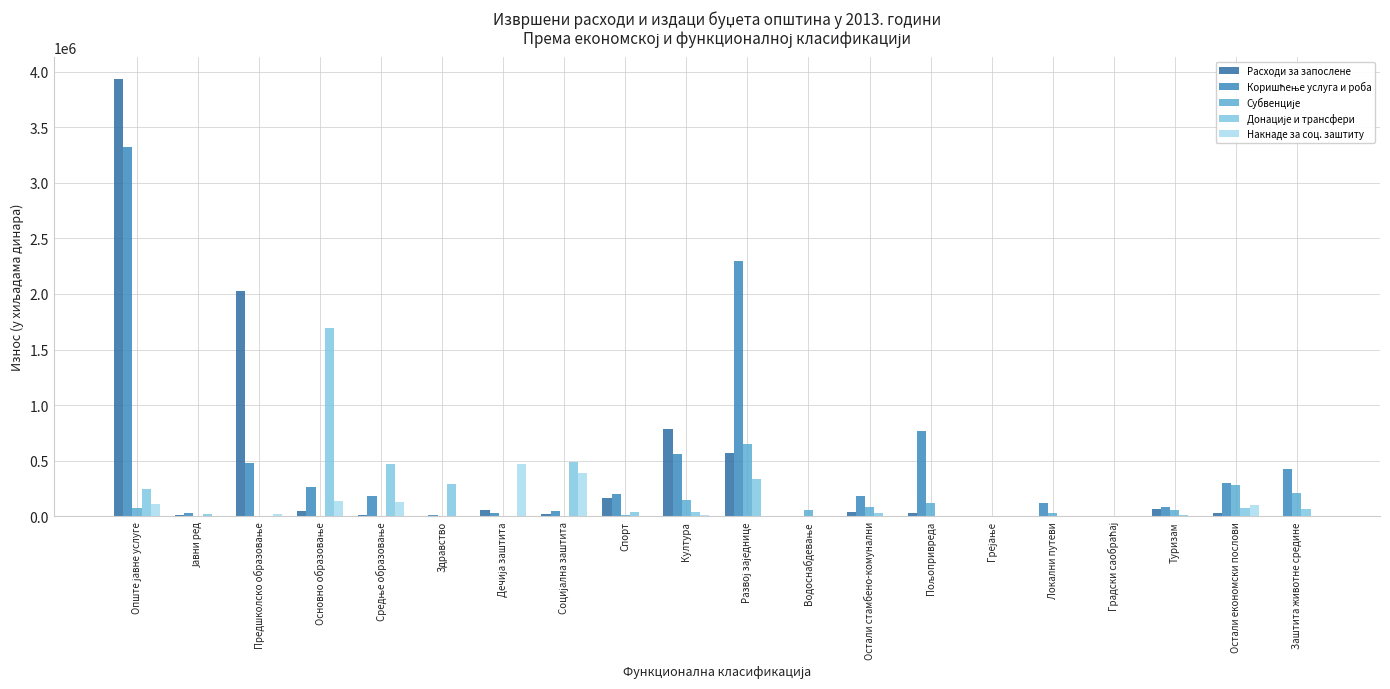

What is the maximum value for Расходи за запослене?

3931733